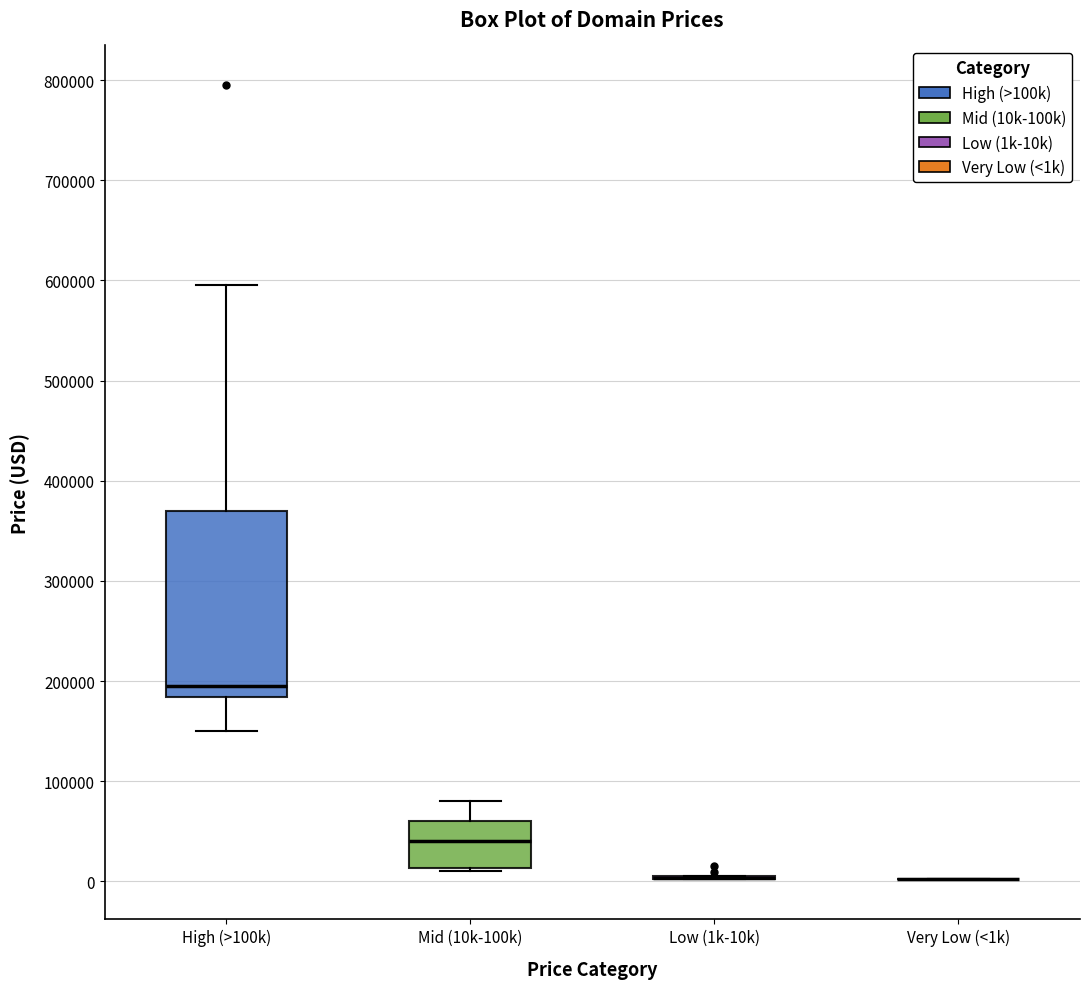

Reading left to right, transcribe this box plot: for each box, give where its median line is, the range the box spans, and where its two whiskers end, as read against the y-axis. The values are not printed on the chart, so give them approximately, as read against the axis.

High (>100k): median 190000, box 180000 to 370000, whiskers 150000 to 590000
Mid (10k-100k): median 40000, box 10000 to 60000, whiskers 10000 (just below the box's lower edge) to 80000
Low (1k-10k): box collapsed to a line at 0, whiskers 0 to 0
Very Low (<1k): box collapsed to a line at 0, whiskers 0 to 0